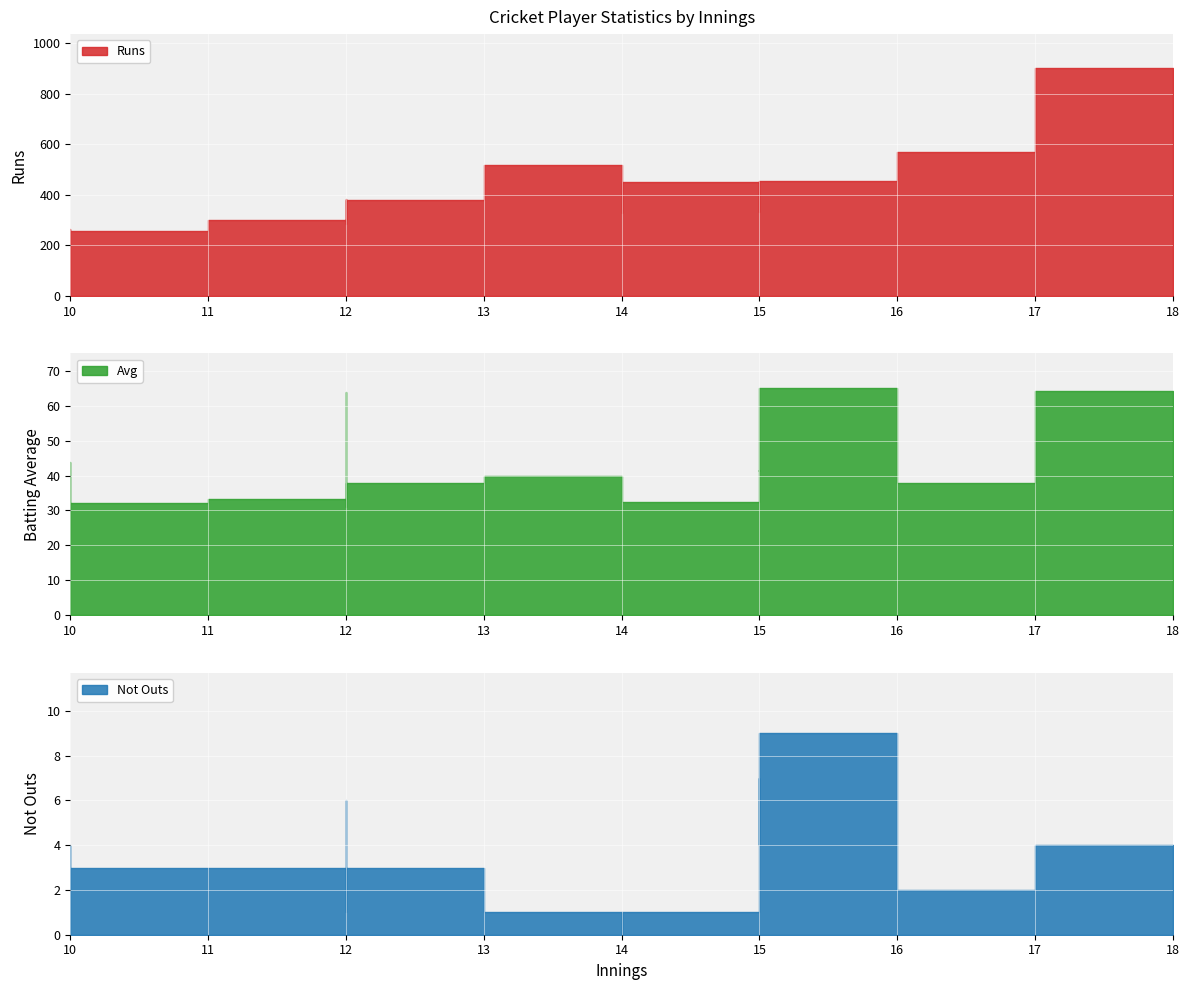

What is the difference between the second highest and minimum values in the Runs series?

312.0